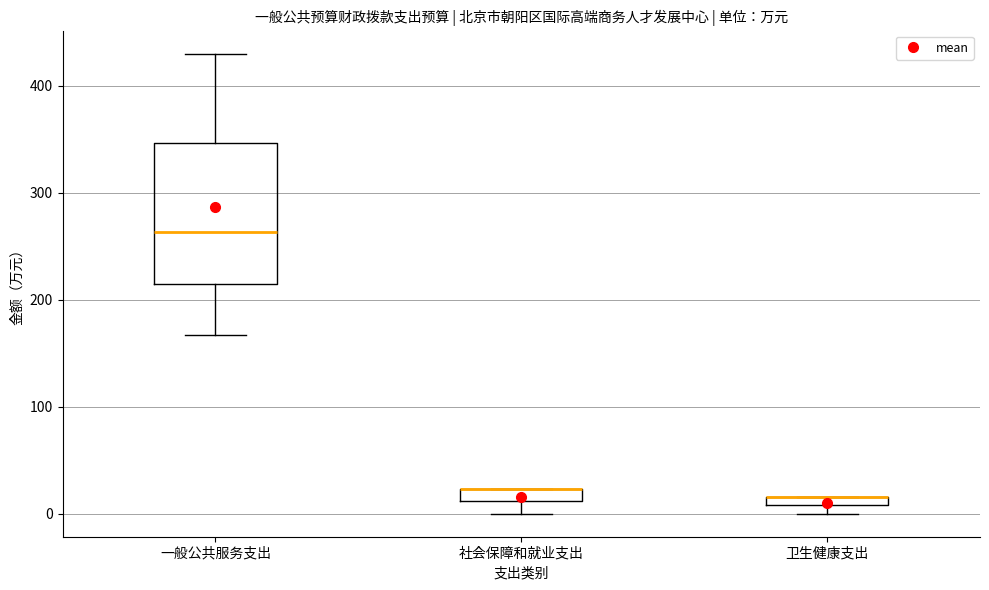

Which box is the tallest, from its lower edge to its upper edge?

一般公共服务支出